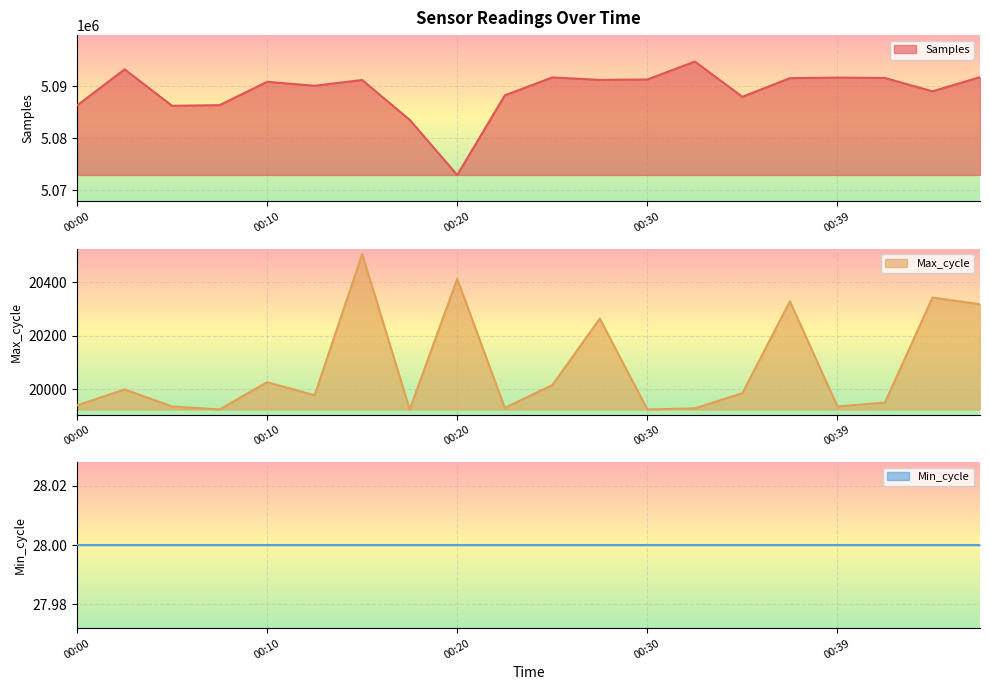

What is the minimum value for Samples?

5072915